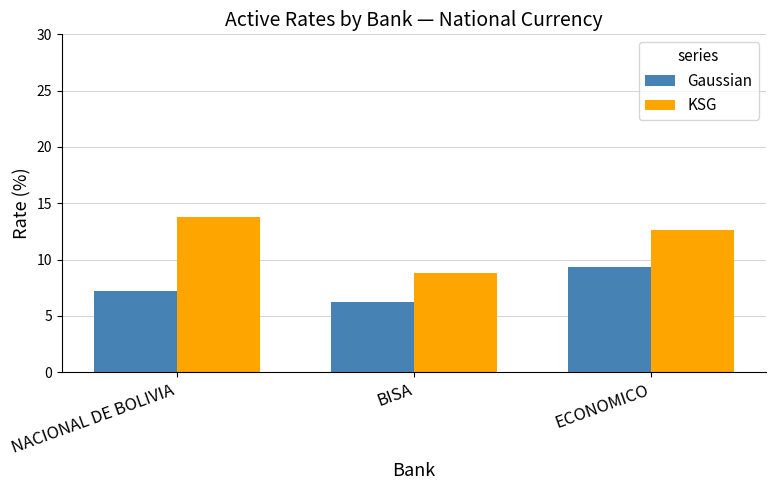

Are the bars horizontal?

No